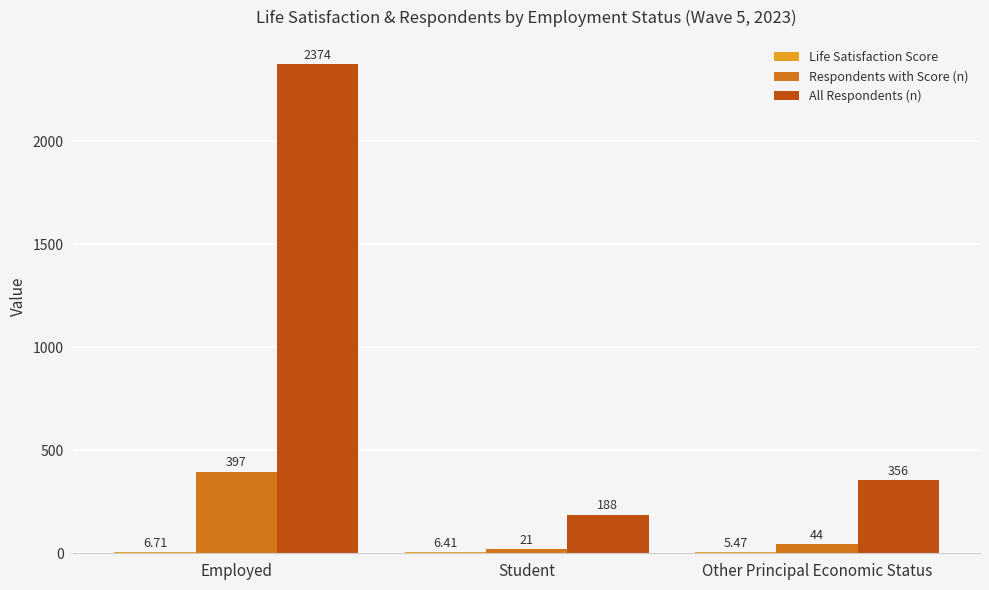

At which category is the sum across all series the highest?

Employed